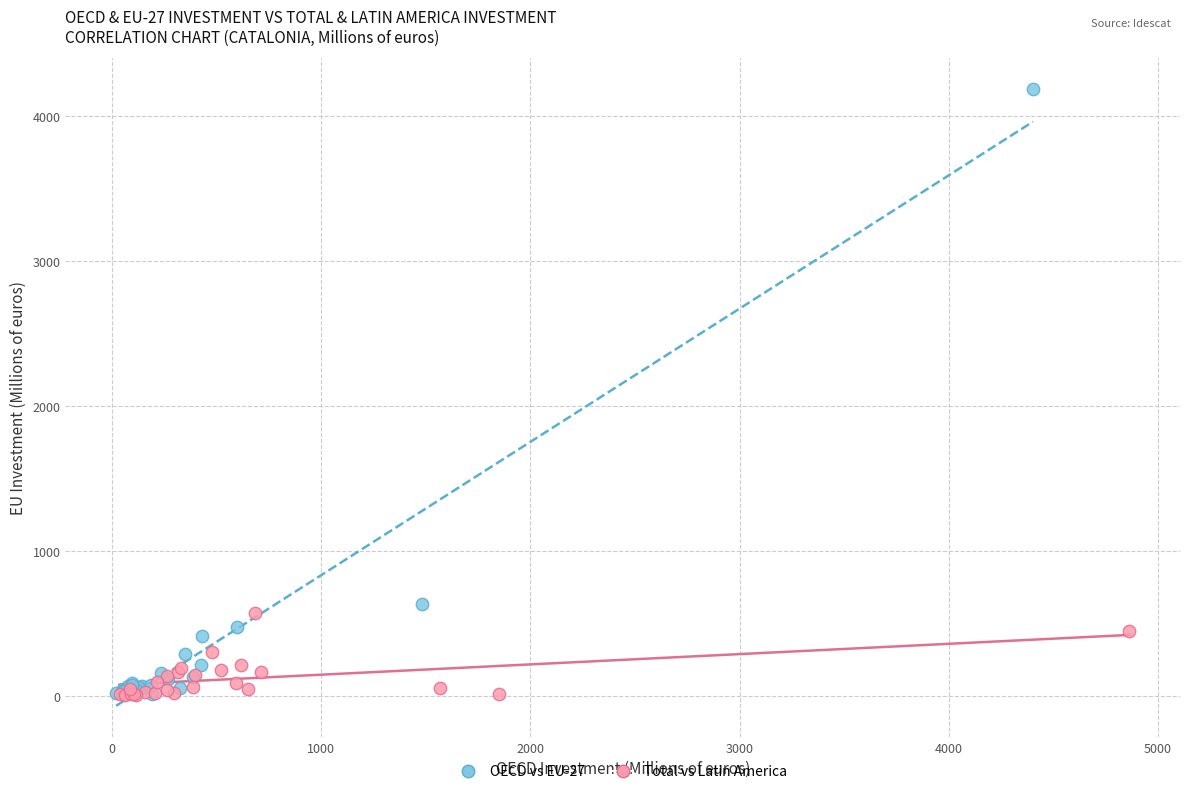

Which series has the widest spread of Y values?

OECD vs EU-27